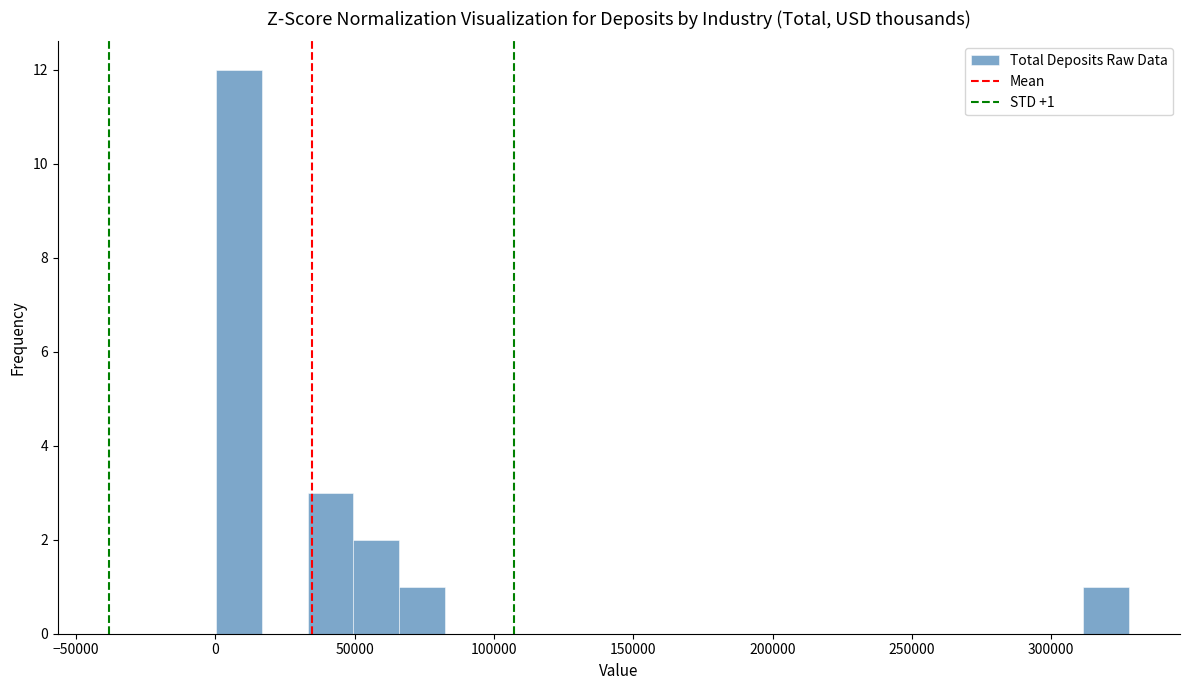

Around what value on the x-axis is the tallest bar? Give the approximate position of its centre, as read against the axis.

10000